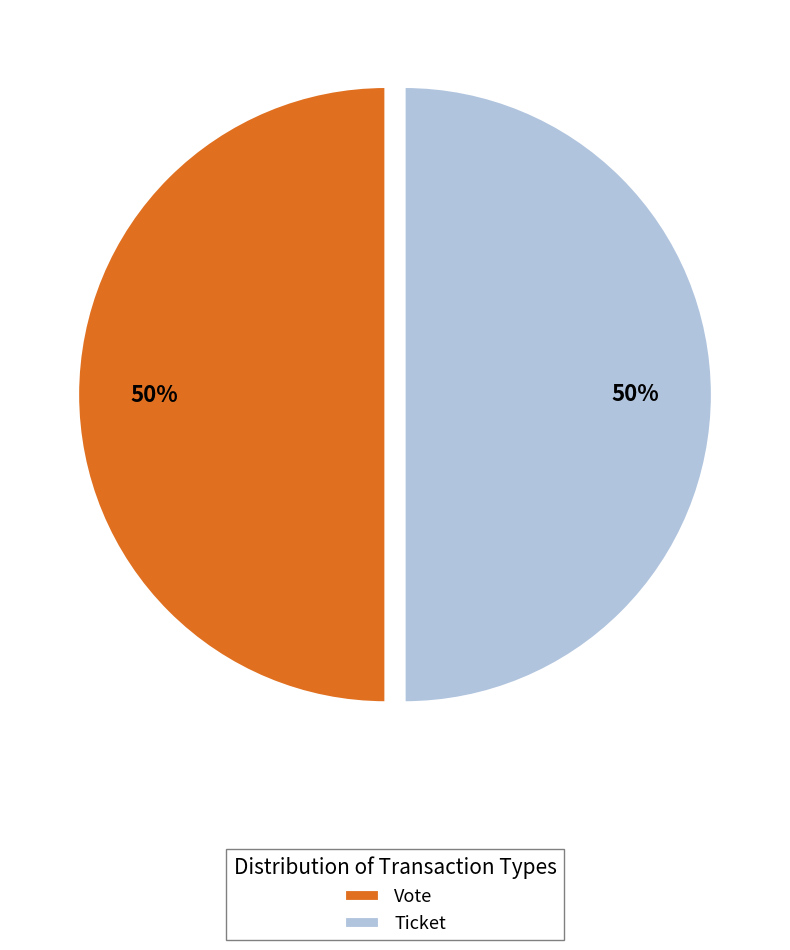

Is it true that Ticket is 60% of the pie?

False